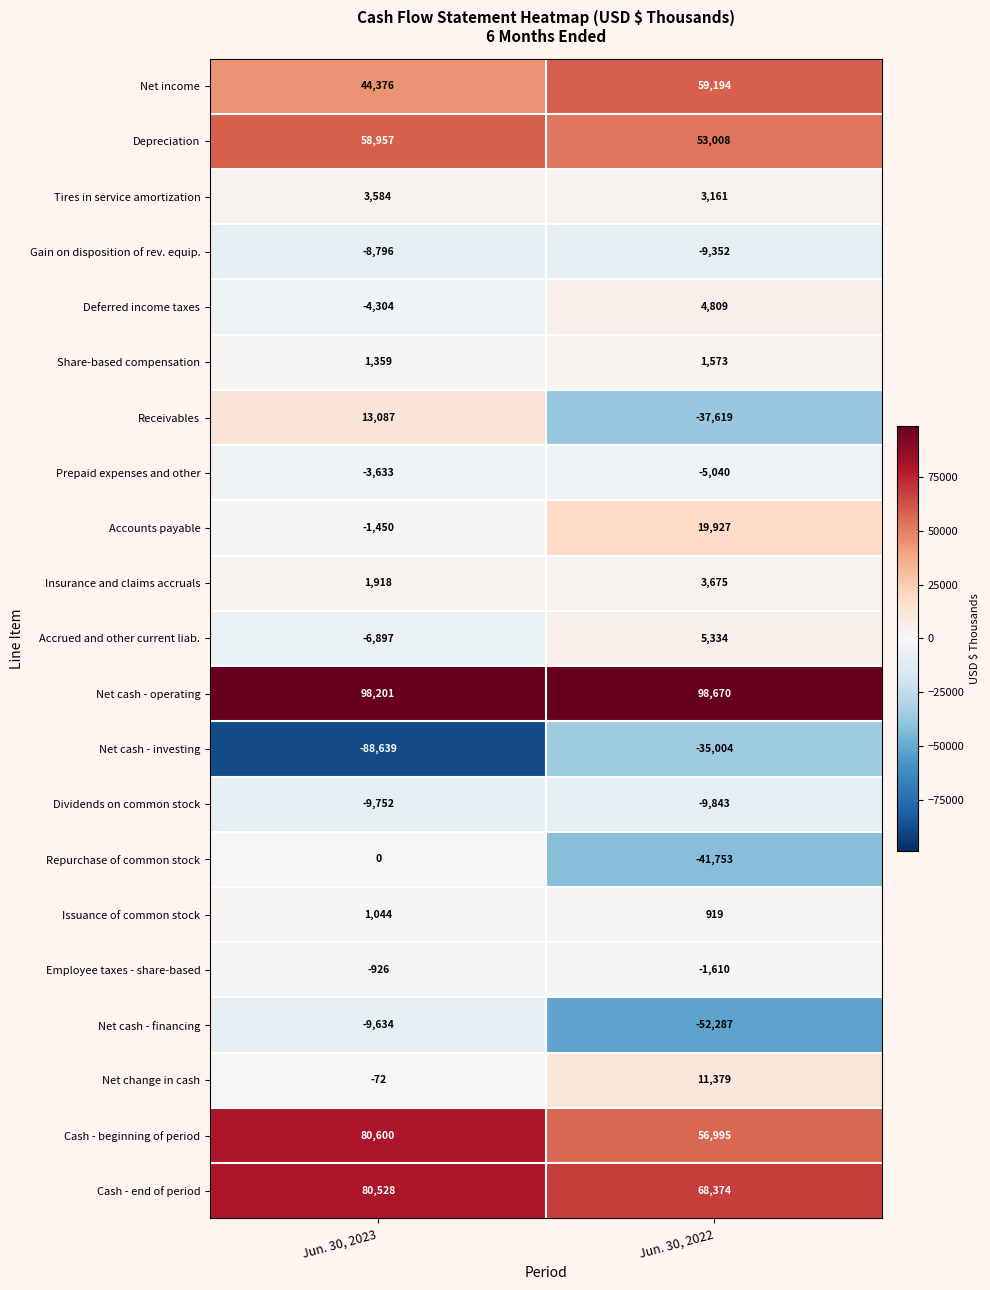

The Receivables series shows -65758 at Jun. 30, 2022. True or false?

False